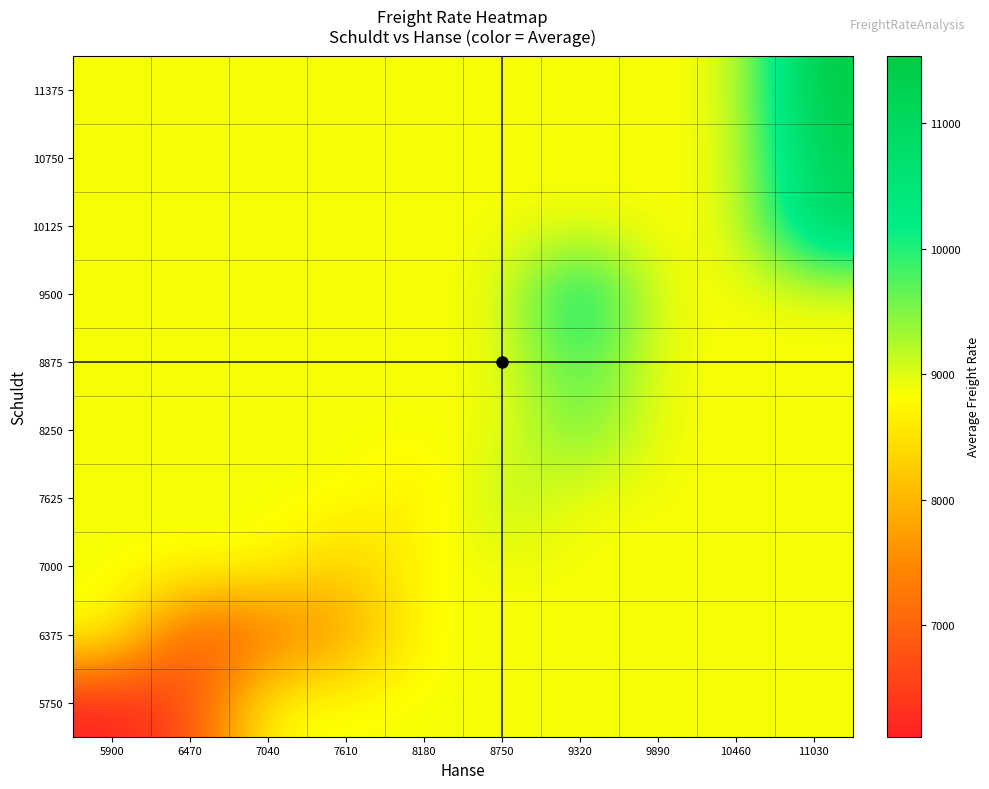

Reading left to right, transcribe all the data shown in this chart.

5750: 5900=6112.1	6470=6635.5	7040=8876.8	7610=8876.8	8180=8876.8	8750=8876.8	9320=8876.8	9890=8876.8	10460=8876.8	11030=8876.8
6375: 5900=8876.8	6470=6746.0	7040=7093.0	7610=7743.5	8180=8876.8	8750=8876.8	9320=8876.8	9890=8876.8	10460=8876.8	11030=8876.8
7000: 5900=8876.8	6470=8876.8	7040=8876.8	7610=8198.0	8180=8876.8	8750=8876.8	9320=8876.8	9890=8876.8	10460=8876.8	11030=8876.8
7625: 5900=8876.8	6470=8876.8	7040=8876.8	7610=8876.8	8180=8585.0	8750=9260.0	9320=8876.8	9890=8876.8	10460=8876.8	11030=8876.8
8250: 5900=8876.8	6470=8876.8	7040=8876.8	7610=8876.8	8180=8876.8	8750=8876.8	9320=9661.0	9890=8876.8	10460=8876.8	11030=8876.8
8875: 5900=8876.8	6470=8876.8	7040=8876.8	7610=8876.8	8180=8876.8	8750=8876.8	9320=9916.5	9890=8876.8	10460=8876.8	11030=8876.8
9500: 5900=8876.8	6470=8876.8	7040=8876.8	7610=8876.8	8180=8876.8	8750=8876.8	9320=10548.0	9890=8876.8	10460=8876.8	11030=8876.8
10125: 5900=8876.8	6470=8876.8	7040=8876.8	7610=8876.8	8180=8876.8	8750=8876.8	9320=8876.8	9890=8876.8	10460=8876.8	11030=11006.0
10750: 5900=8876.8	6470=8876.8	7040=8876.8	7610=8876.8	8180=8876.8	8750=8876.8	9320=8876.8	9890=8876.8	10460=8876.8	11030=11231.5
11375: 5900=8876.8	6470=8876.8	7040=8876.8	7610=8876.8	8180=8876.8	8750=8876.8	9320=8876.8	9890=8876.8	10460=8876.8	11030=11539.8